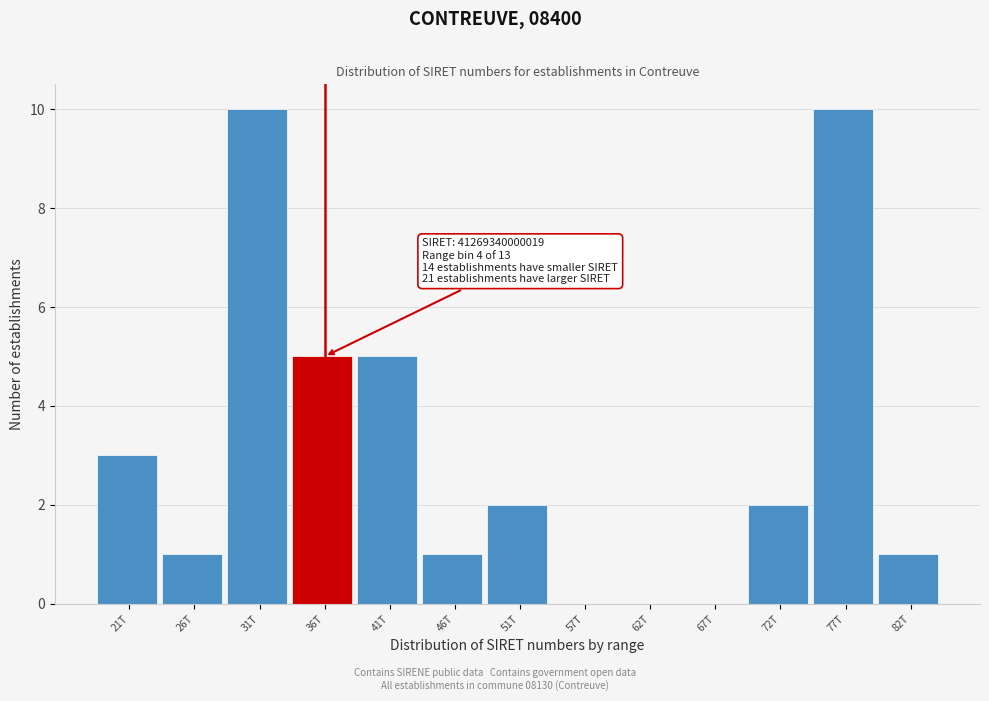

Reading right to left, transcribe all the data shown in this chart.

82T=1	77T=10	72T=2	67T=0	62T=0	57T=0	51T=2	46T=1	41T=5	36T=5	31T=10	26T=1	21T=3